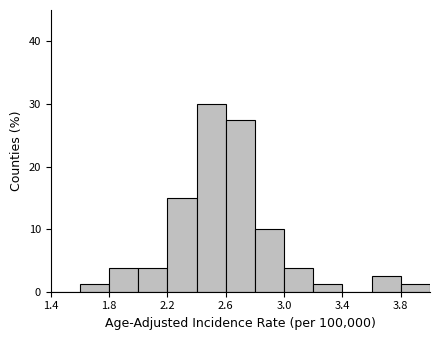

What is the height of the bar covering 2.6 to 2.8 on the x-axis? The values are not printed on the chart, so give them approximately, as read against the axis.

28